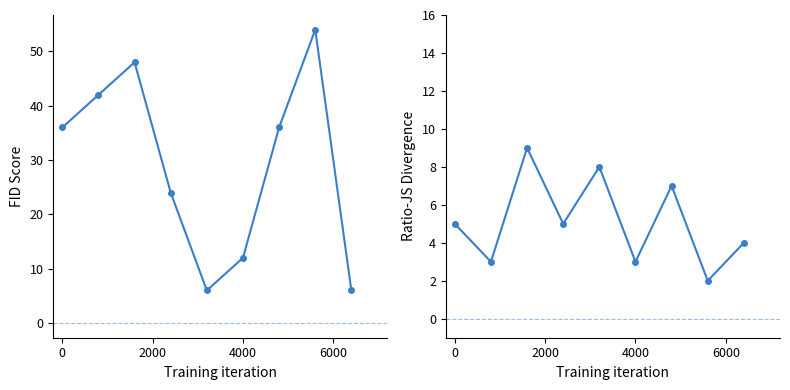

True or false: col_4 has a value of 1 at 4000.

False